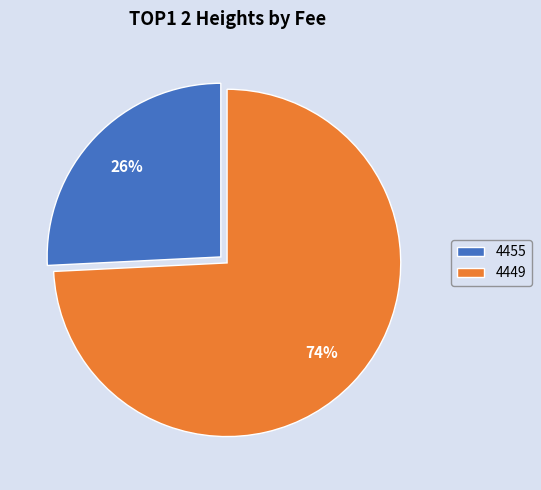

Is there any slice that represents more than half of the pie?

Yes